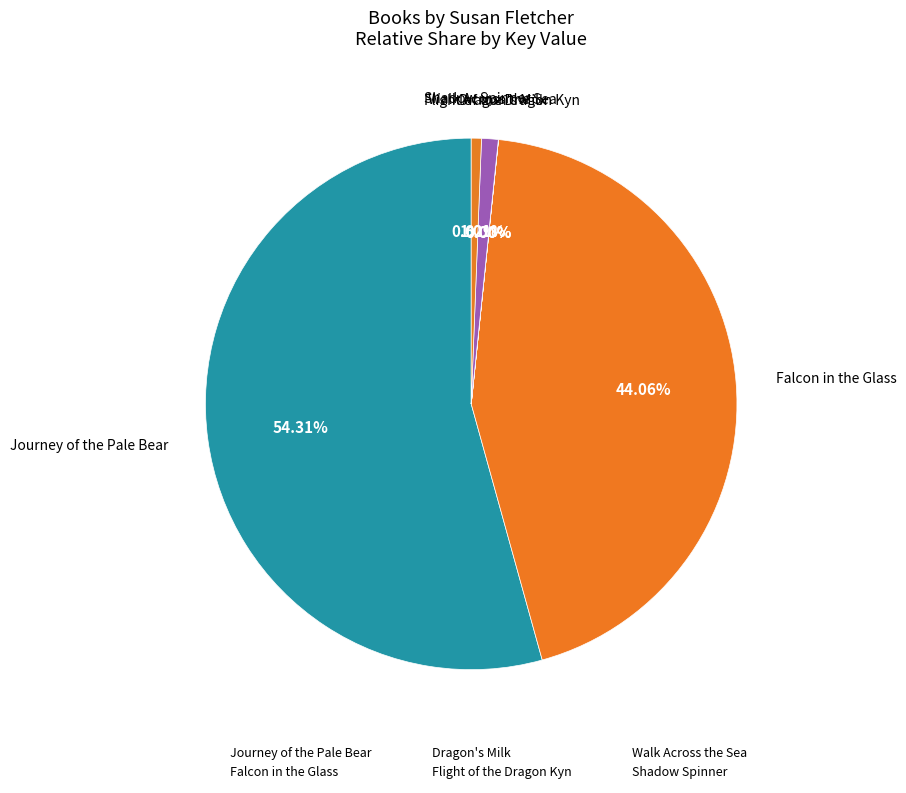

Does Shadow Spinner account for over 50% of the chart?

No